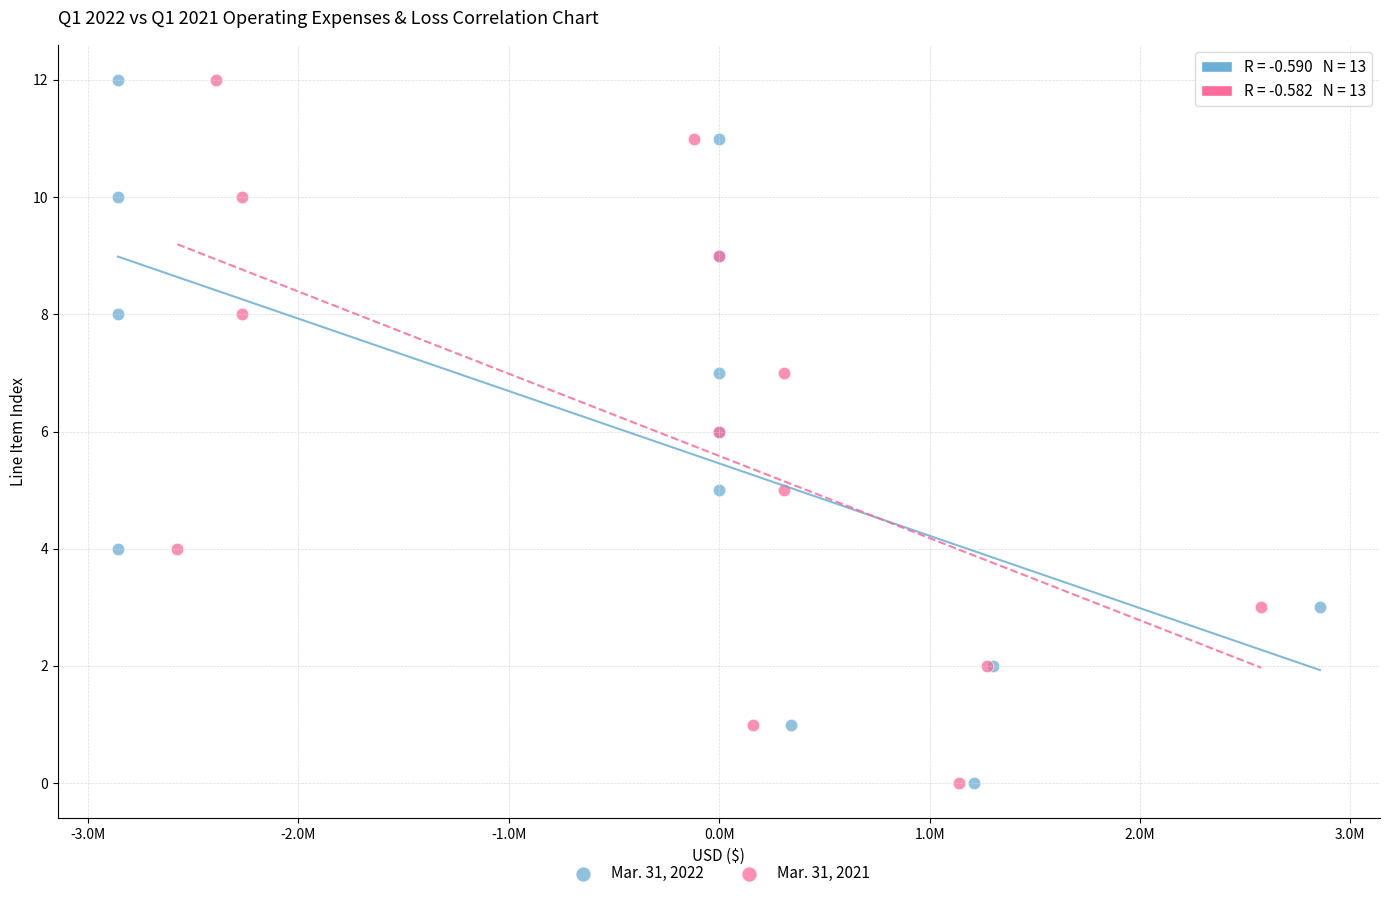

What are all the series names shown in the legend?

Mar. 31, 2022, Mar. 31, 2021